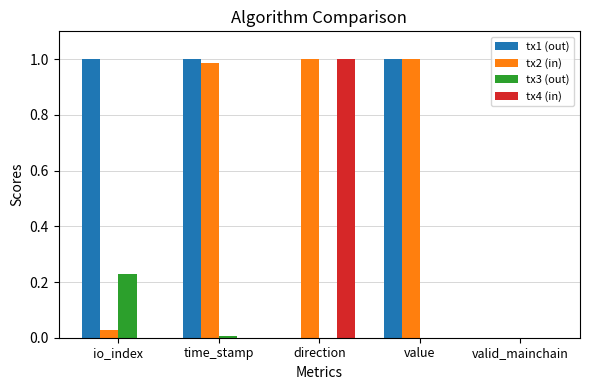

What is the sum of all tx2 (in) values?

3.0